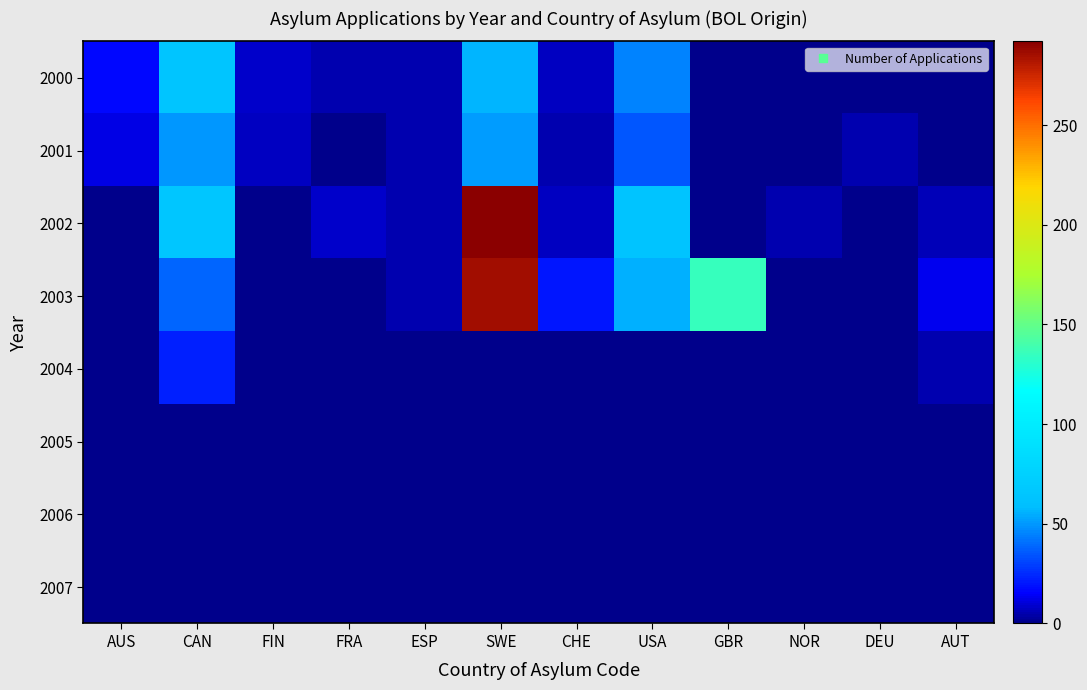

What is the difference between the highest and lowest values at CHE?

20